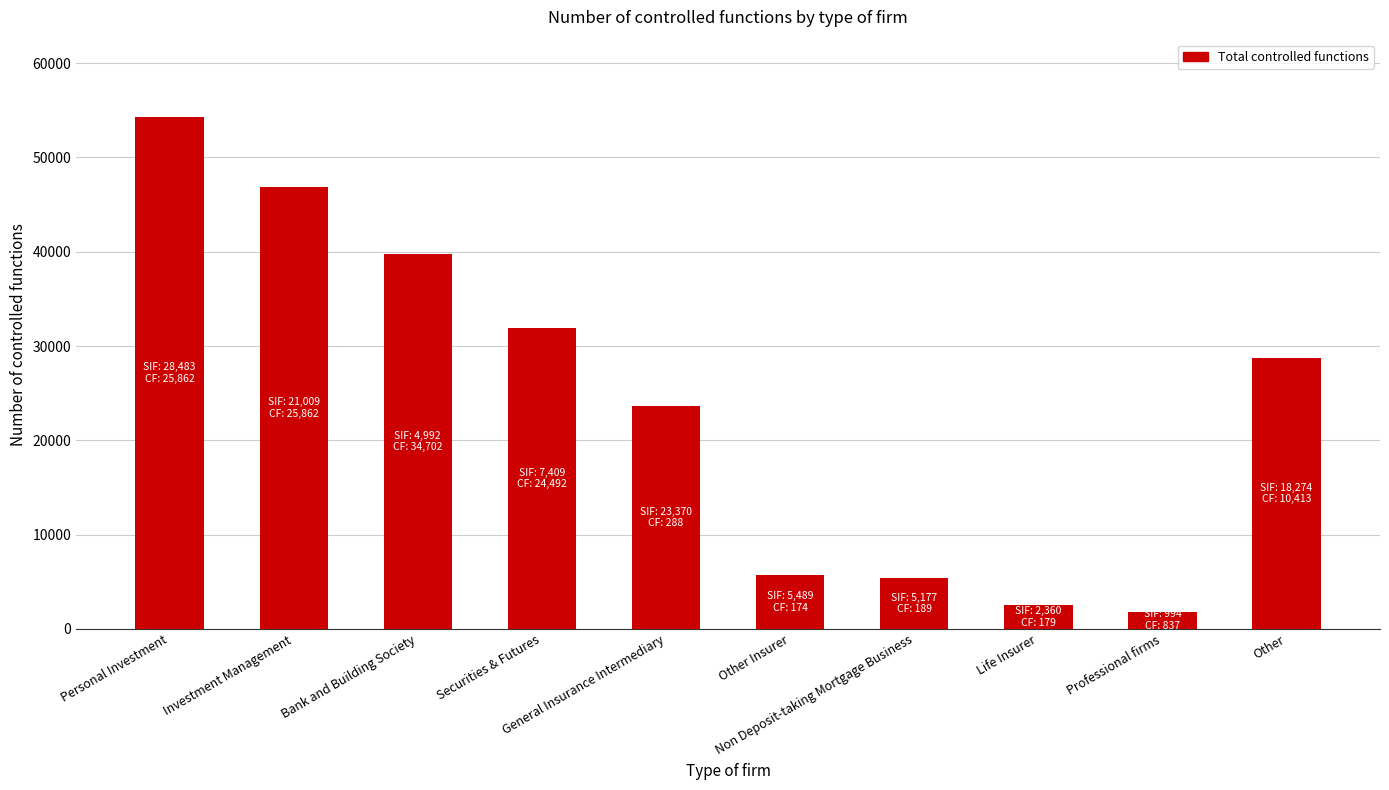

Reading left to right, what are all the values shown in this chart?

54345	46871	39716	31901	23658	5663	5366	2539	1831	28690